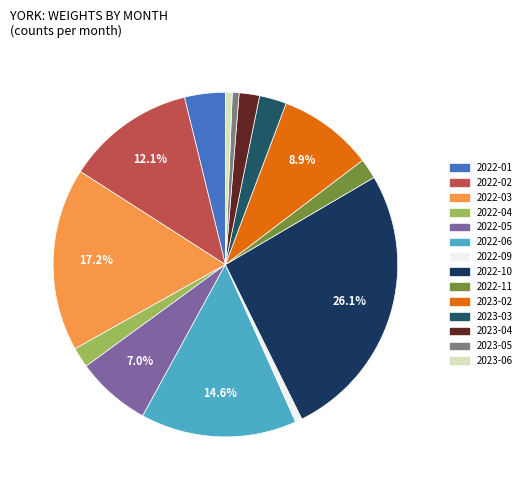

Does 2023-04 account for over 50% of the chart?

No